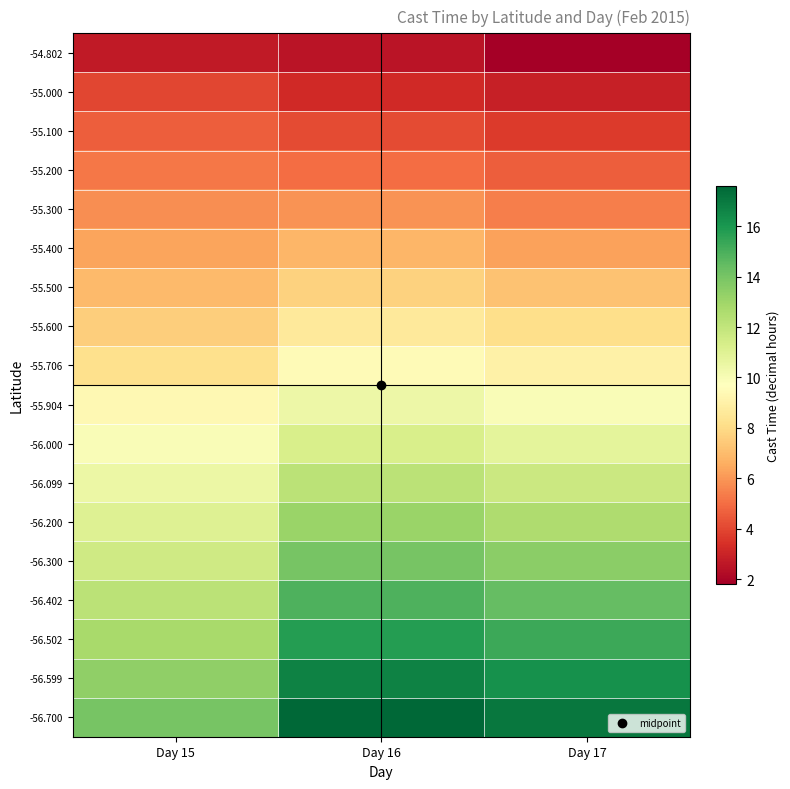

Which has a higher value, Day 16 or Day 15?

Day 15